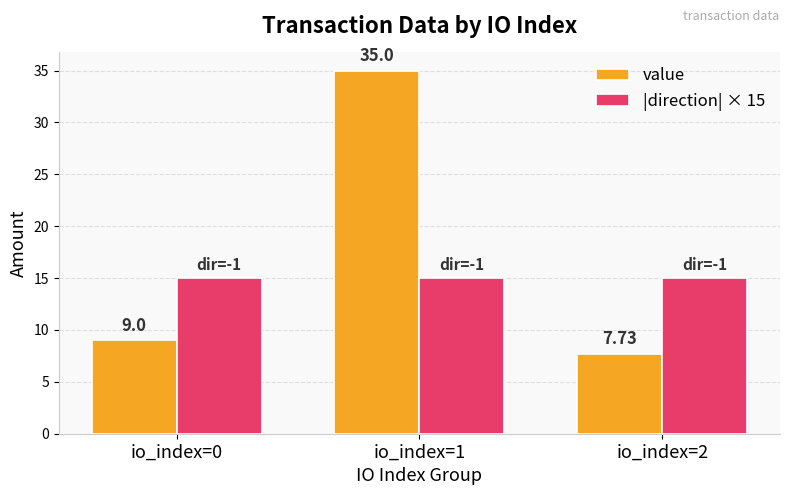

List the series in order of their overall mean, lowest first.

|direction| × 15, value